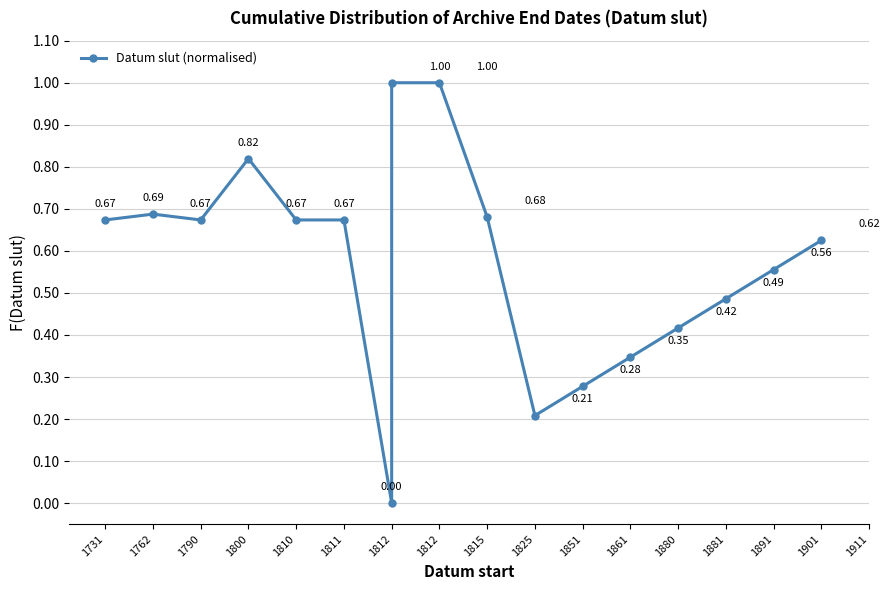

Count the number of data series in this chart.

1